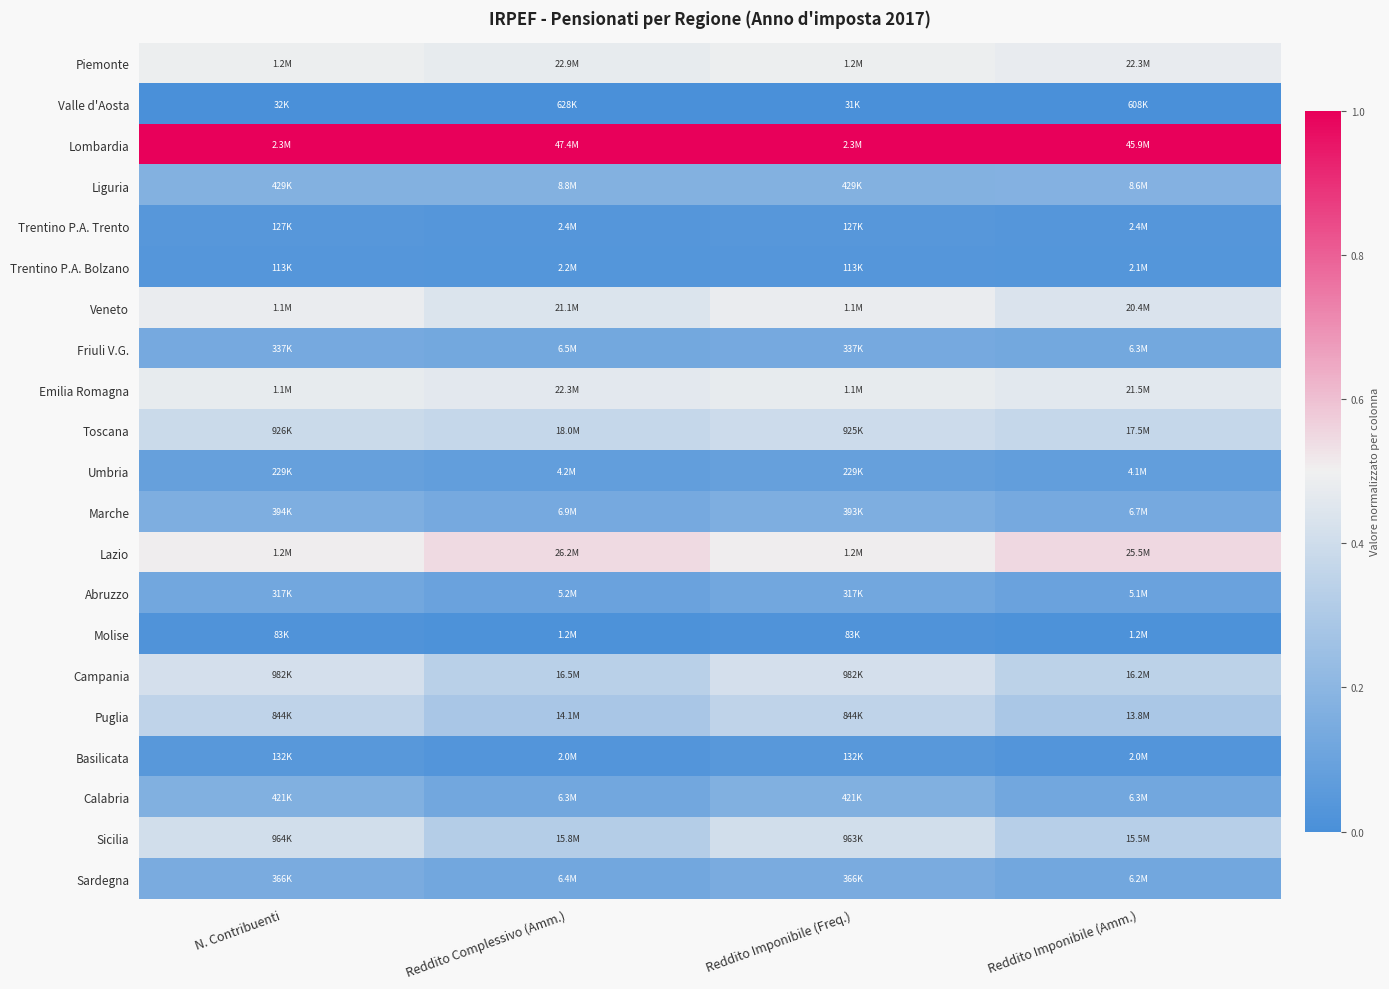

Which category has the highest value across all series?

Reddito Complessivo (Amm.)